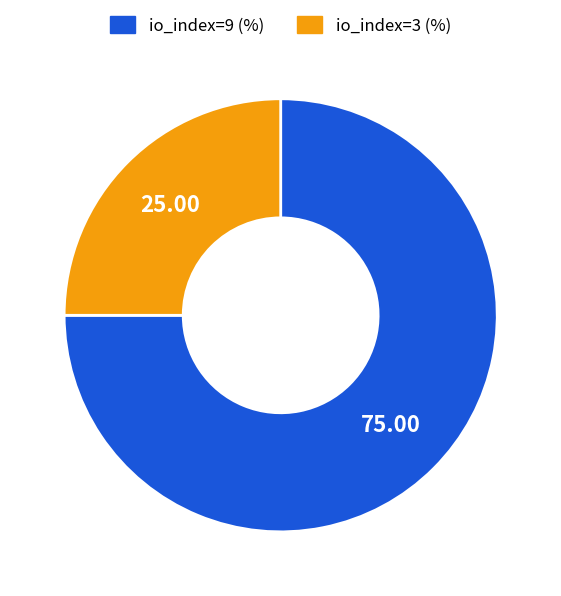

Rank the categories by value from lowest to highest.

io_index=3, io_index=9